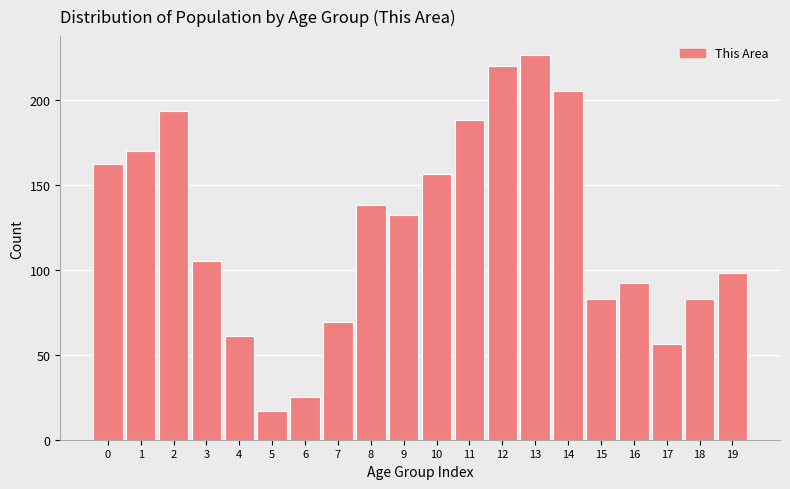

Reading left to right, list all the values displayed in this chart.

162	170	193	105	61	17	25	69	138	132	156	188	220	226	205	83	92	56	83	98